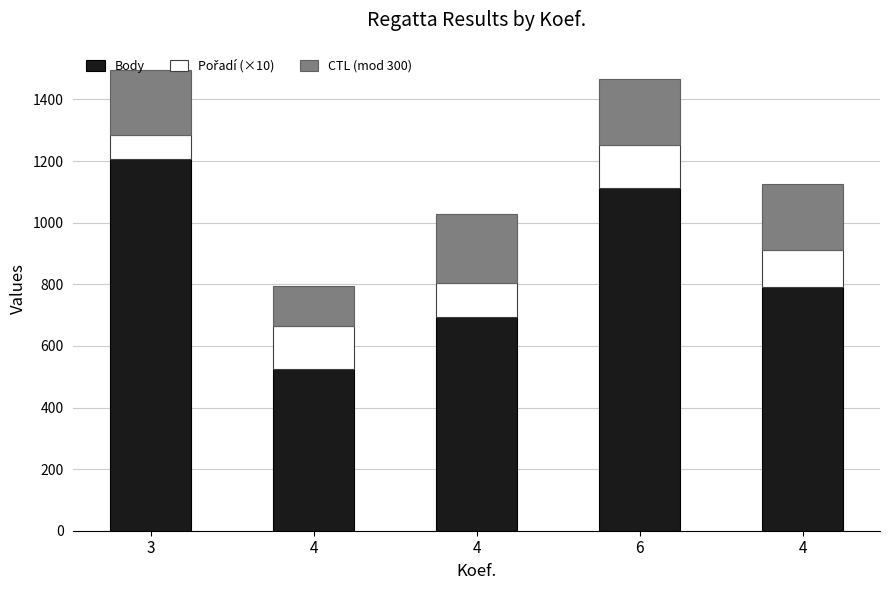

How many data points in Body are less than 792?

2